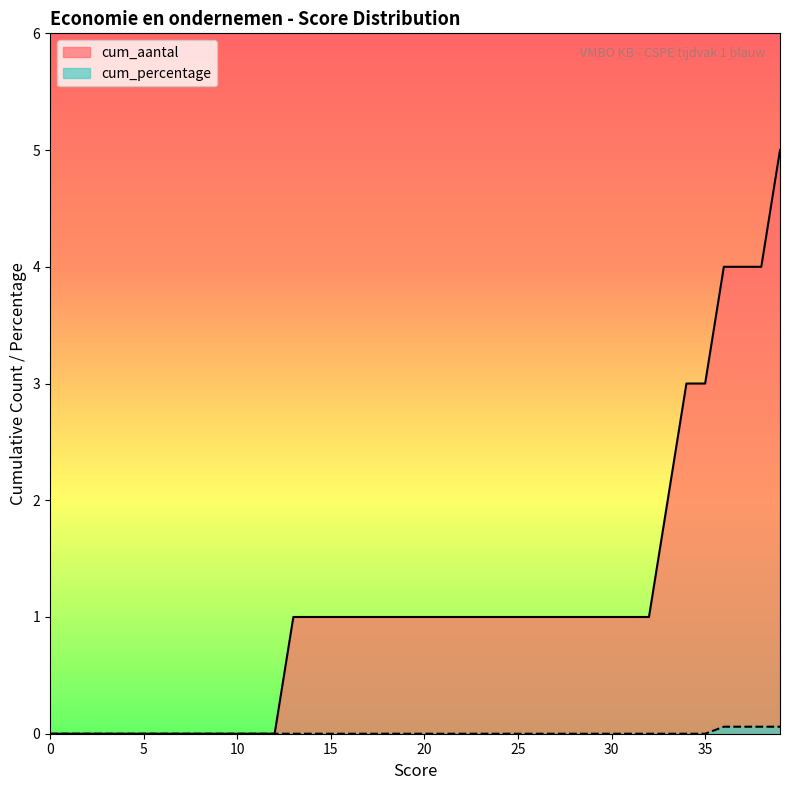

What is the value of the cum_aantal point at the 25th from the left?

1.0